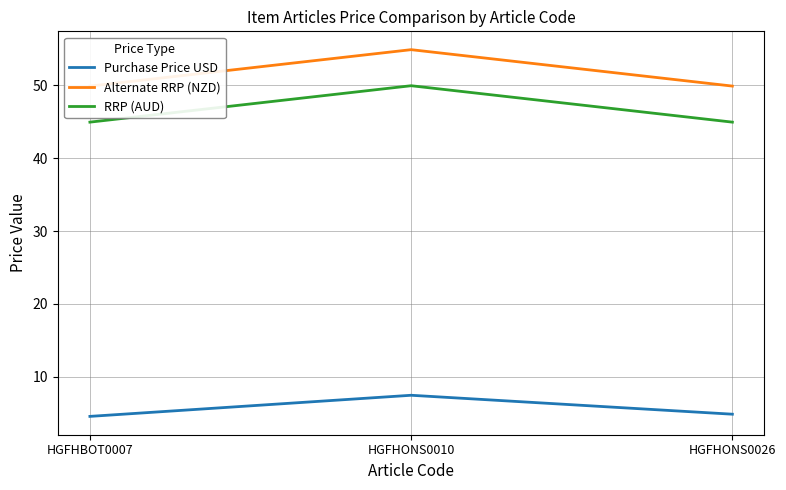

What position from the left is HGFHONS0010?

2